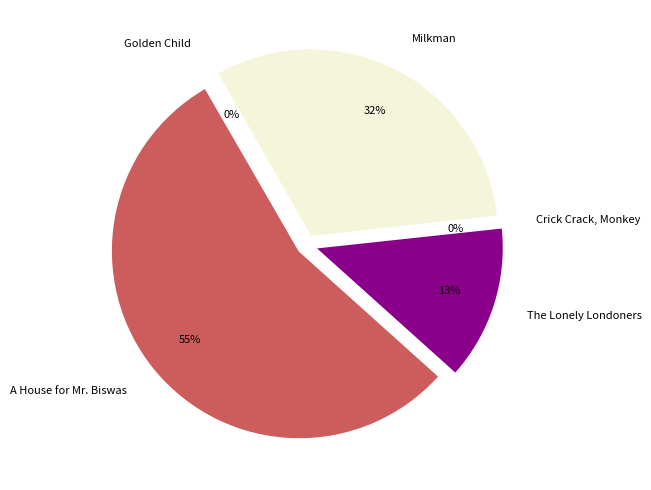

How many segments does this pie chart have?

5